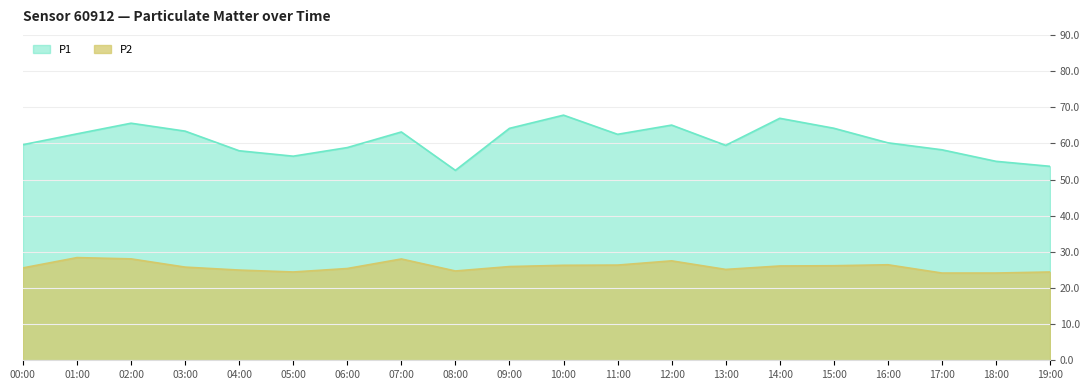

What is the difference between the second highest and second lowest values in the P1 series?

13.3